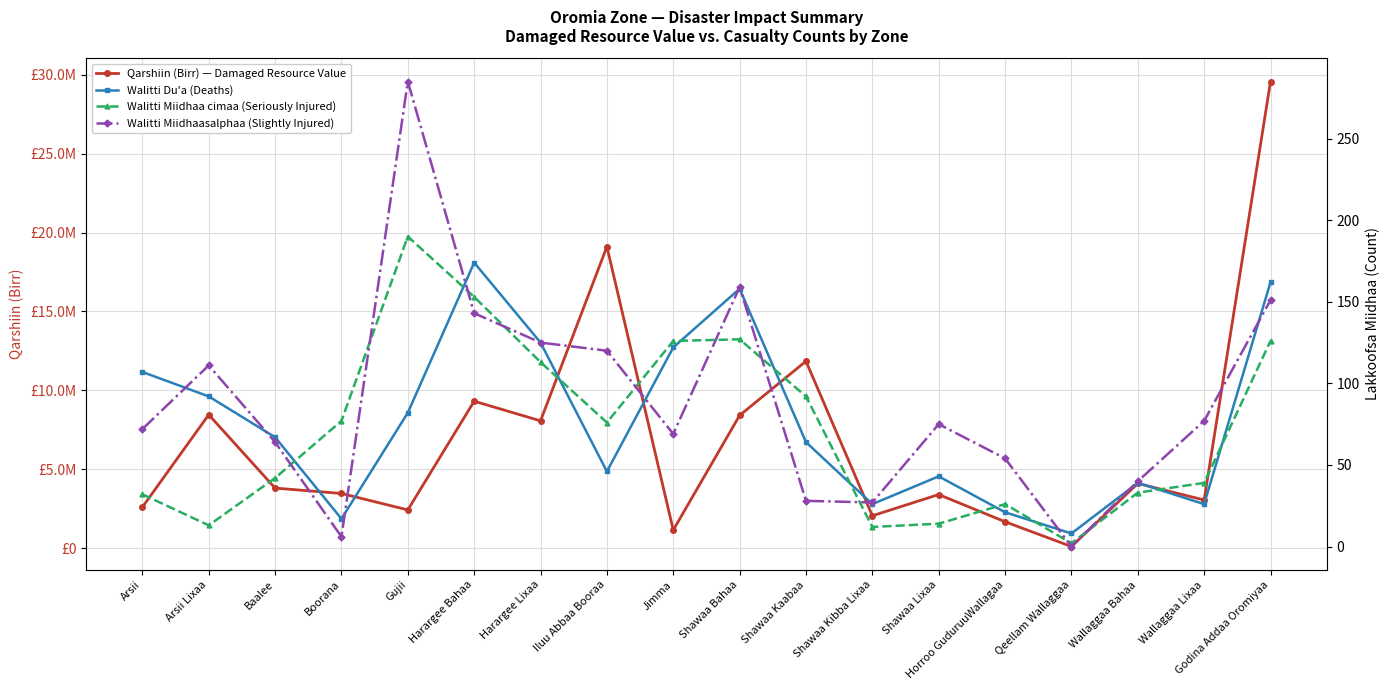

What position from the right is Harargee Lixaa?

12